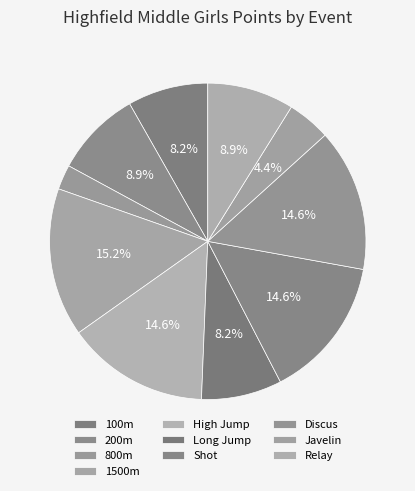

What is the ratio of the value at Discus to the value at Shot?

1.0